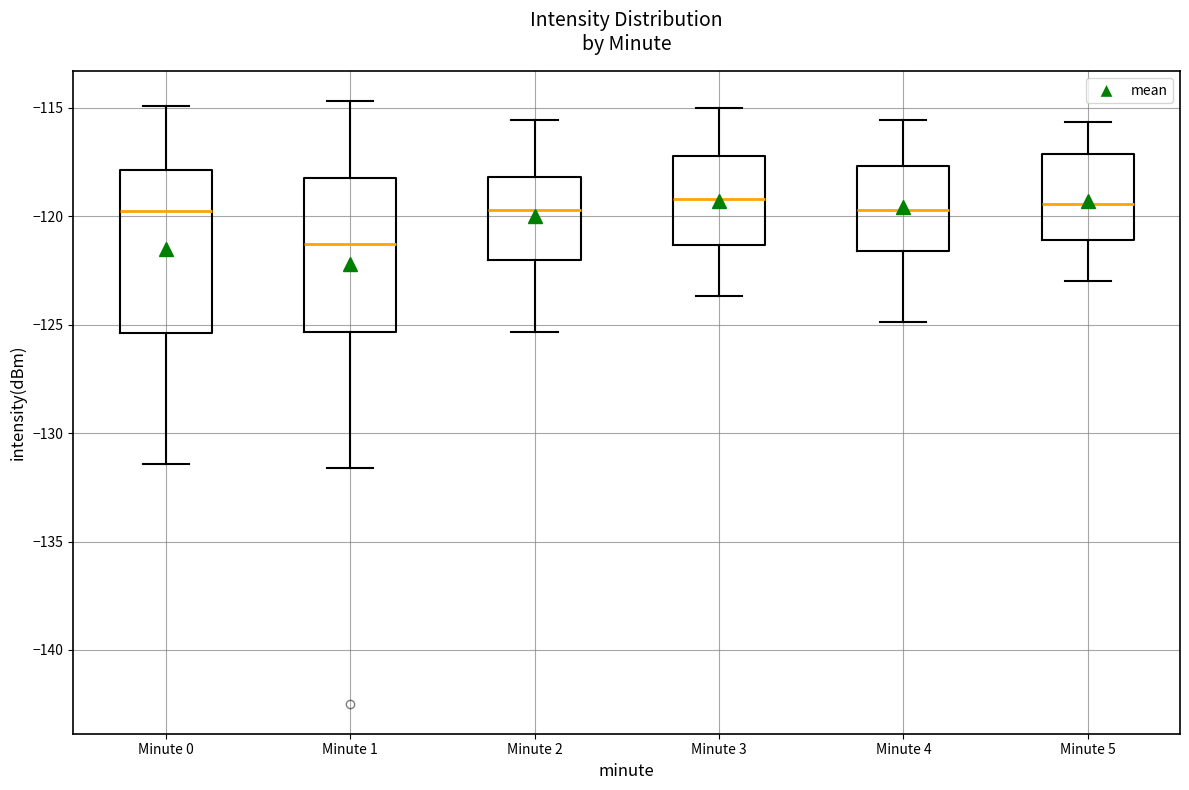

Reading left to right, read every box against the y-axis: the position of its median line, the range the box covers, and the ends of its whiskers. The values are not printed on the chart, so give them approximately, as read against the axis.

Minute 0: median -120.0, box -125.5 to -118.0, whiskers -131.5 to -115.0
Minute 1: median -121.5, box -125.5 to -118.5, whiskers -131.5 to -114.5
Minute 2: median -119.5, box -122.0 to -118.0, whiskers -125.5 to -115.5
Minute 3: median -119.0, box -121.5 to -117.0, whiskers -123.5 to -115.0
Minute 4: median -119.5, box -121.5 to -117.5, whiskers -125.0 to -115.5
Minute 5: median -119.5, box -121.0 to -117.0, whiskers -123.0 to -115.5